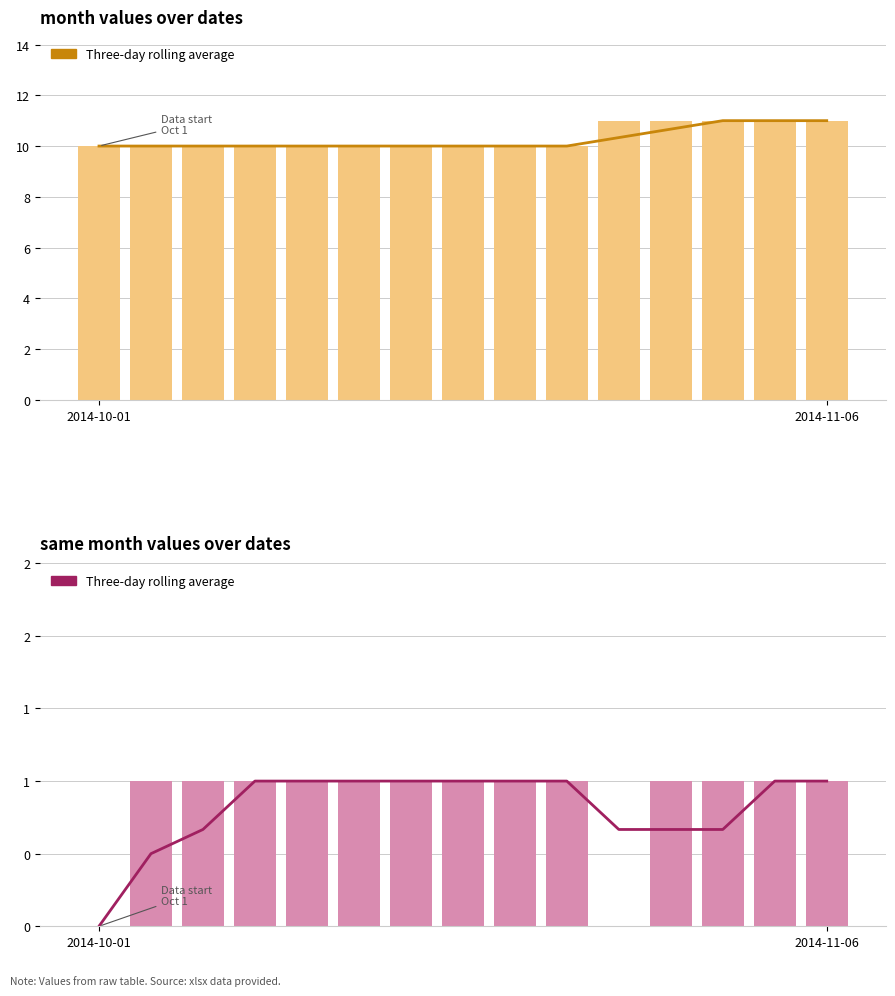

What is the difference between the highest and lowest values at 8?

9.0